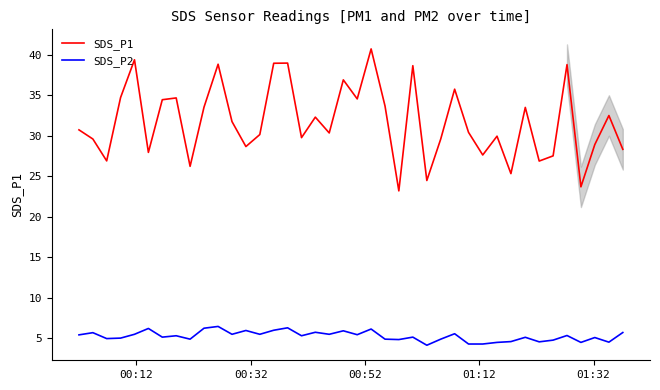

Which series has the largest range (max minus min)?

SDS_P1